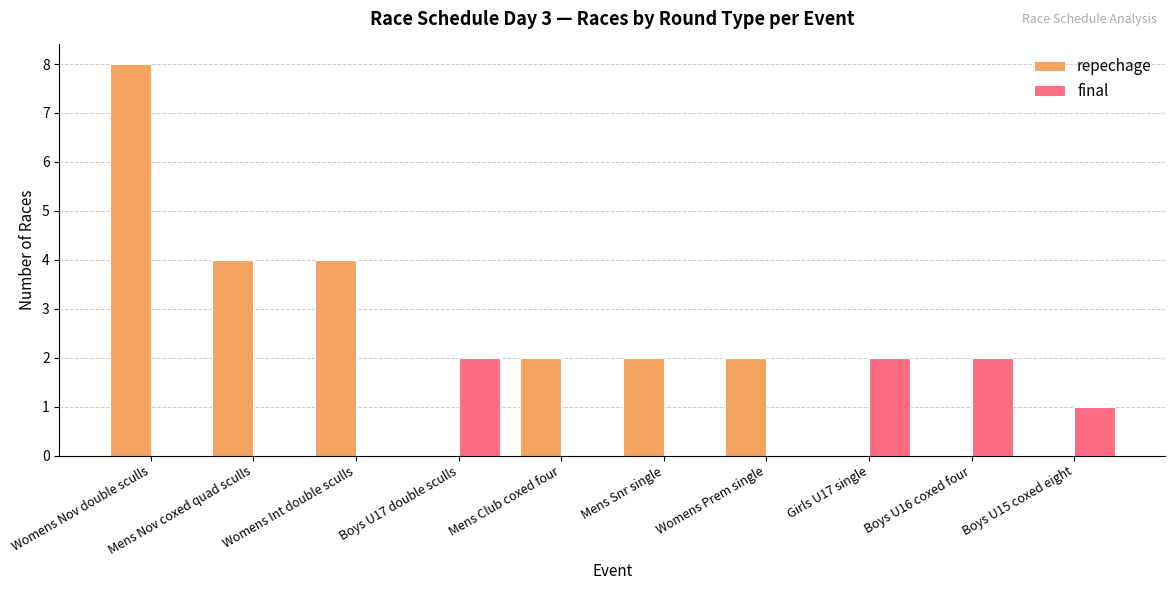

How many series are shown in this chart?

2